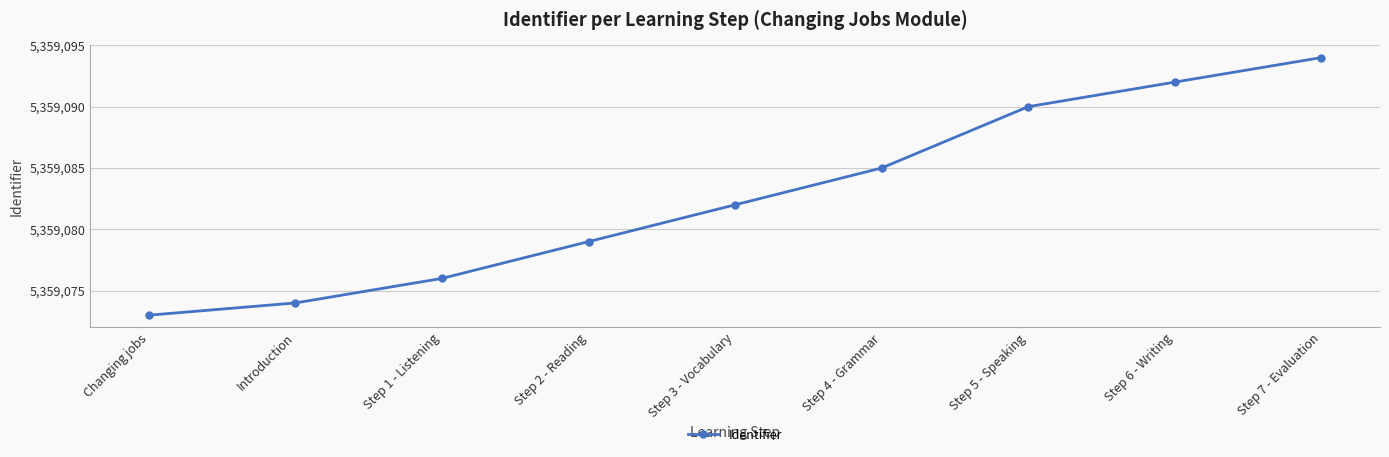

What is the difference between the maximum and minimum values?

21